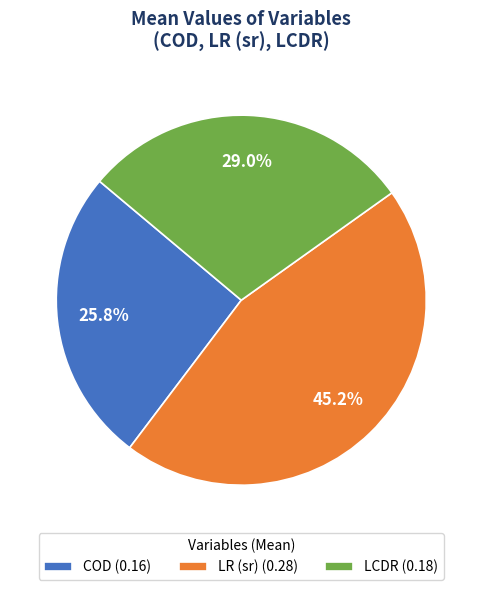

Rank the categories by value from highest to lowest.

LR (sr), LCDR, COD